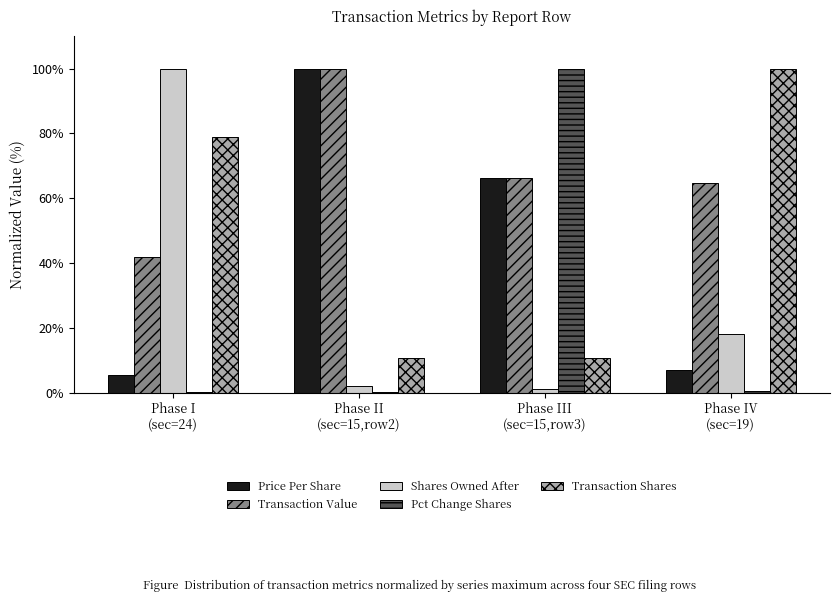

What is the highest value of the Transaction Value series?

100.0